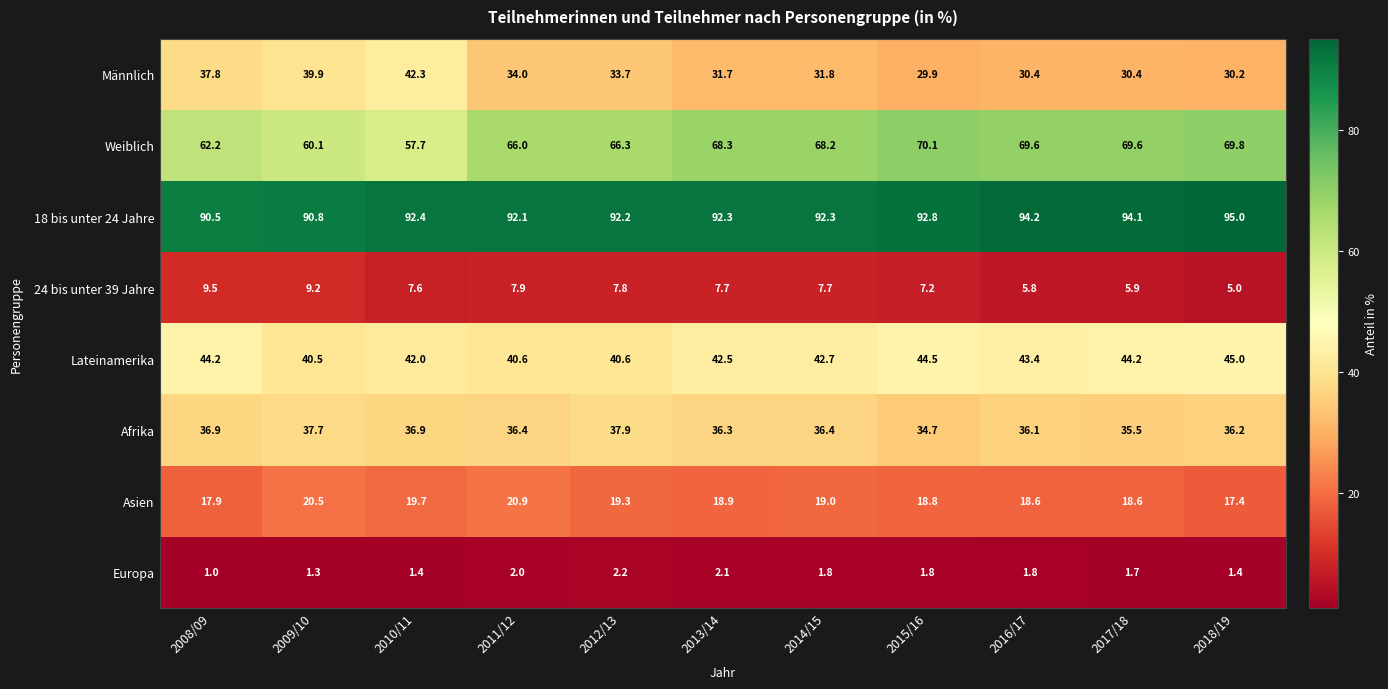

What is the total value across all series at 2012/13?

300.0